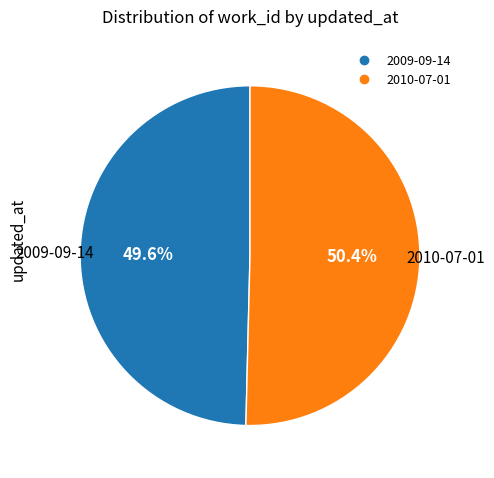

To the nearest percent, what is the combined percentage of 2010-07-01 and 2009-09-14?

100%